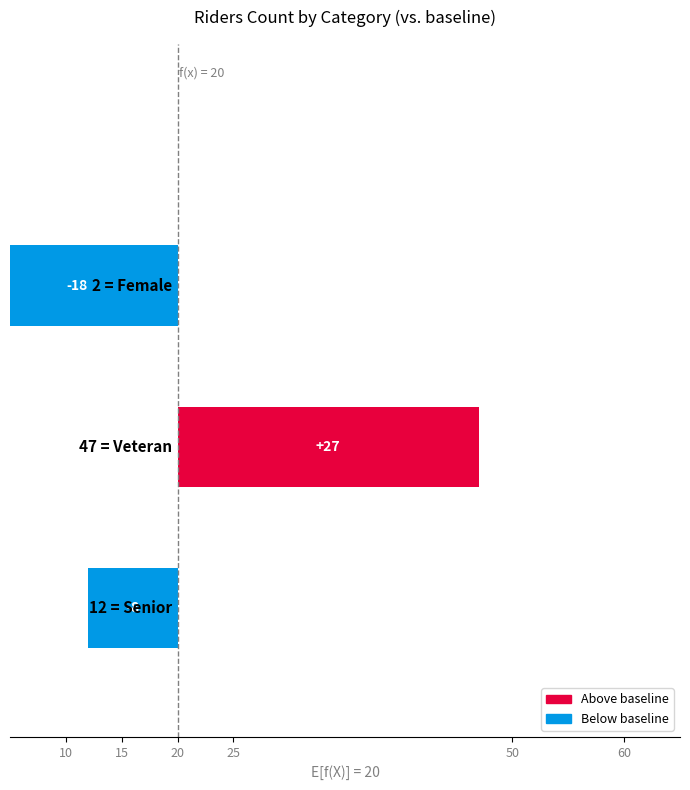

What is the greatest value displayed?

27